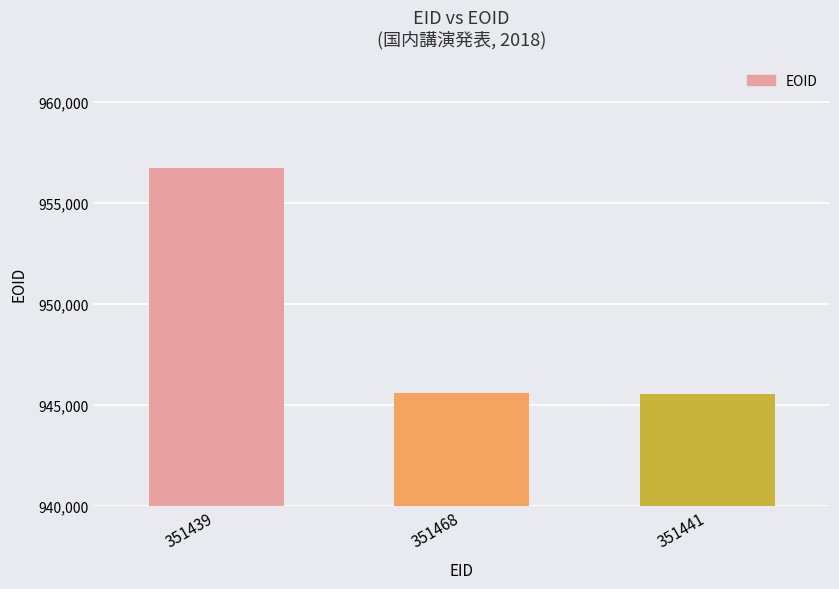

What is the label of the 1st bar from the left?

351439